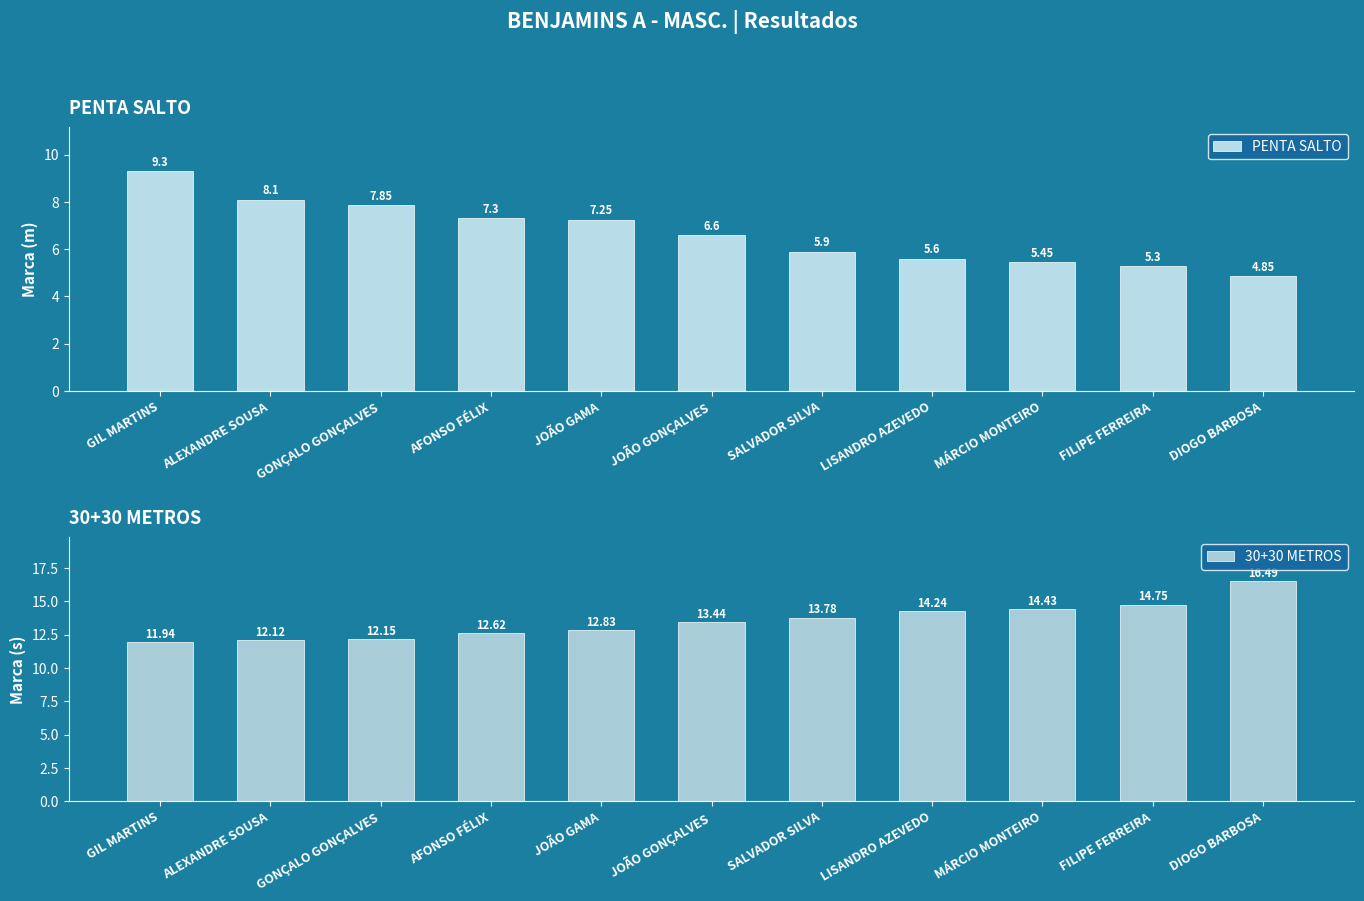

What are all the series names shown in the legend?

PENTA SALTO, 30+30 METROS